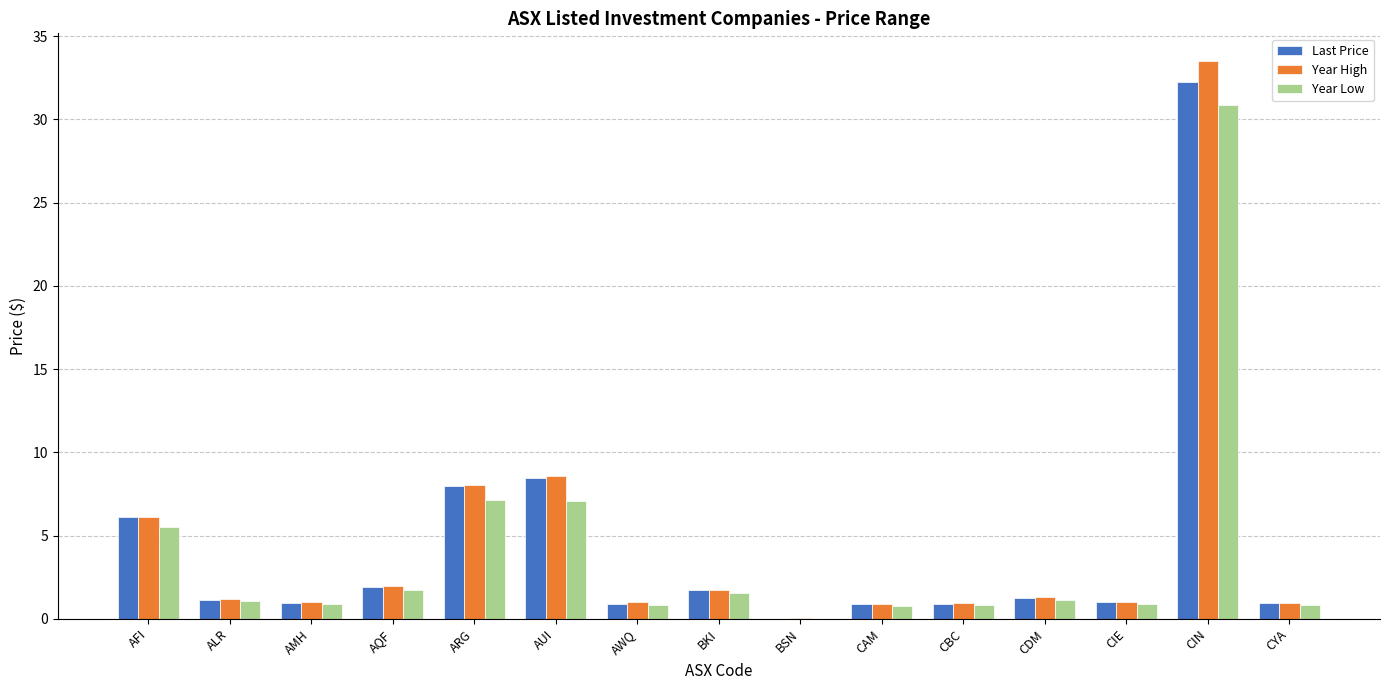

Read the Year Low value at CBC.

0.8